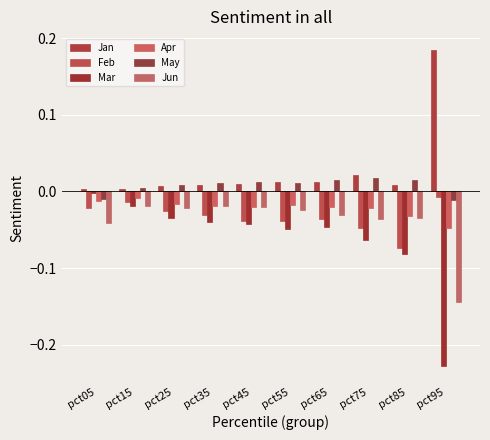

How many data points does each series have?

10